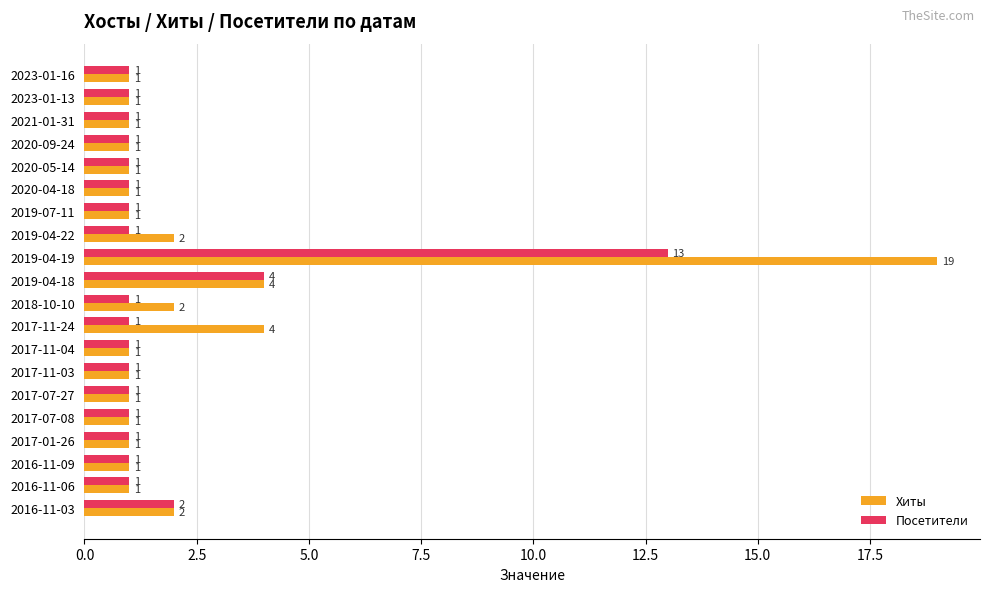

Rank the series by their average value, from highest to lowest.

Хиты, Посетители